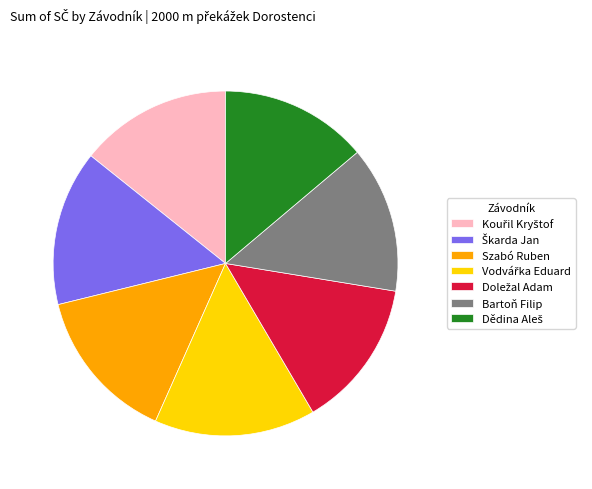

How many segments does this pie chart have?

7